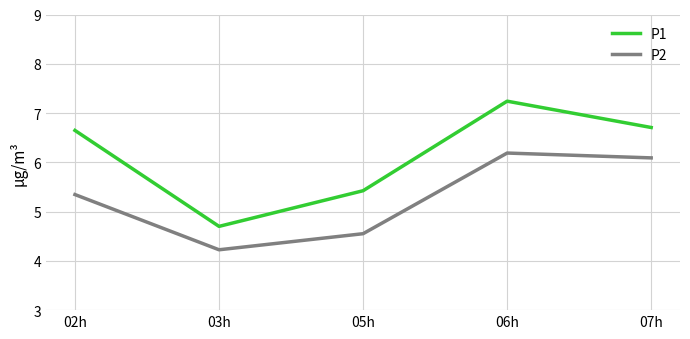

What is the total value across all series at 03h?

8.9